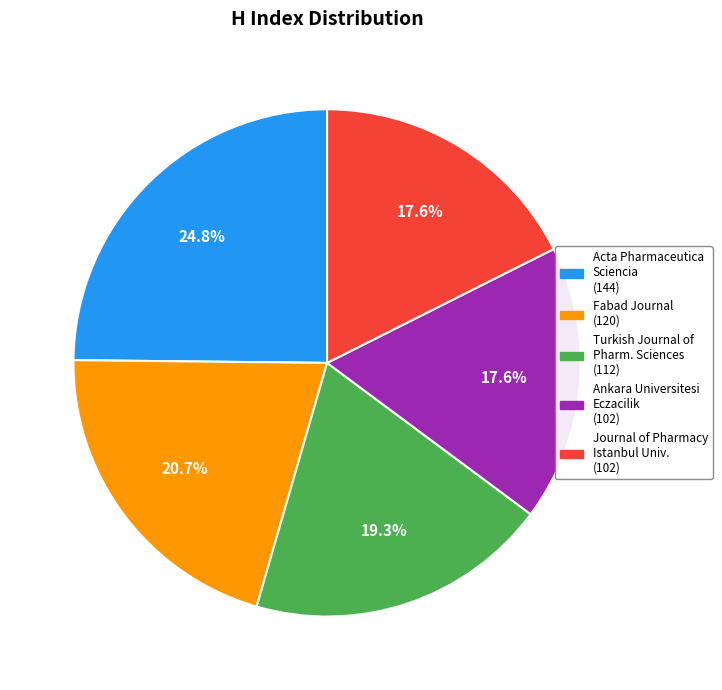

Does any single category account for the majority?

No